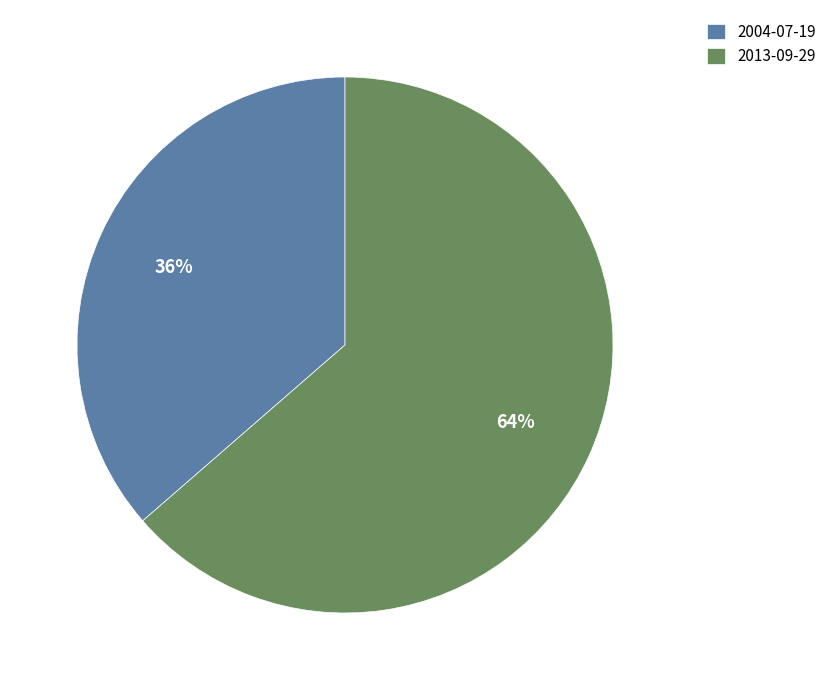

Which slice is the smallest?

2004-07-19